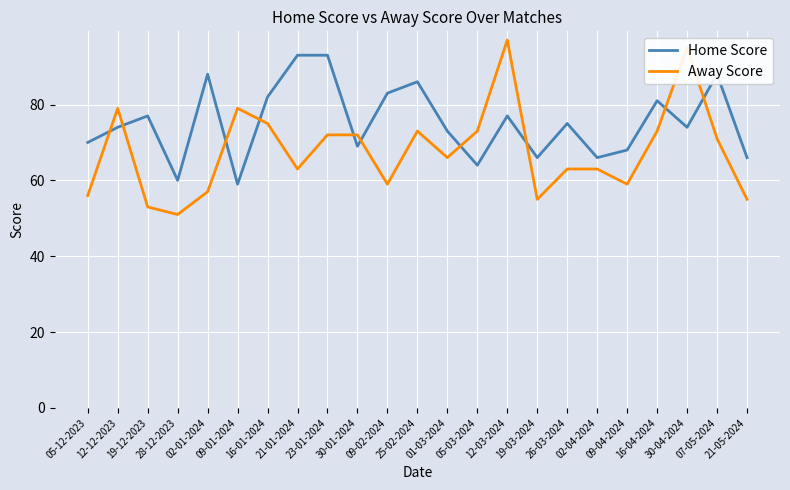

True or false: Home Score has more than 1 interior local peaks.

True